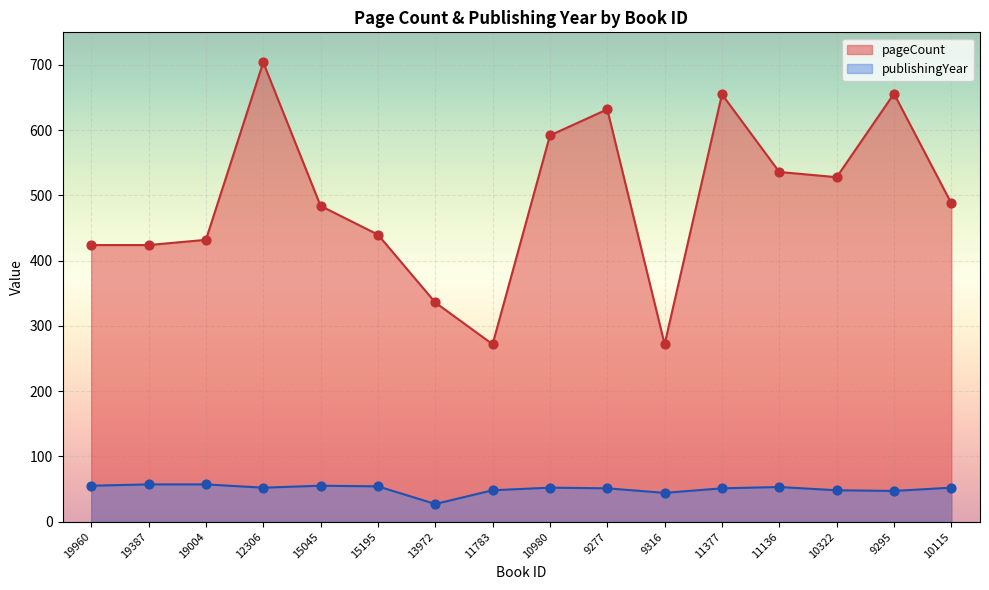

What are all the series names shown in the legend?

pageCount, publishingYear